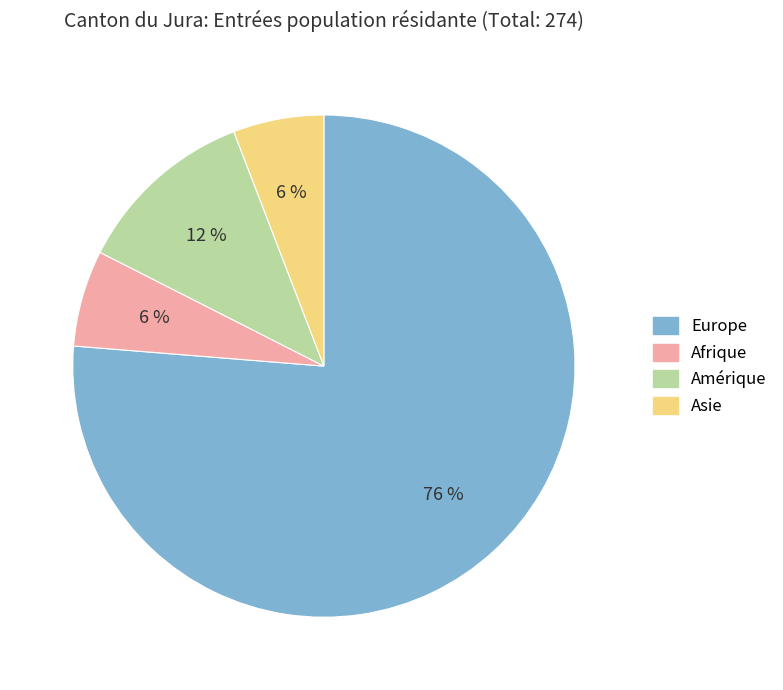

To the nearest percent, what percentage of the pie is Europe?

76%